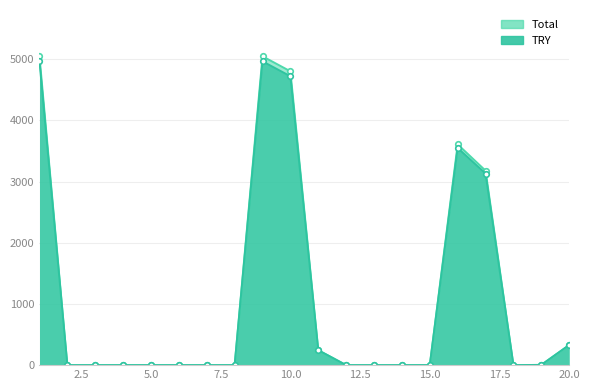

What is the difference between the maximum and second lowest values in the Total series?

5048